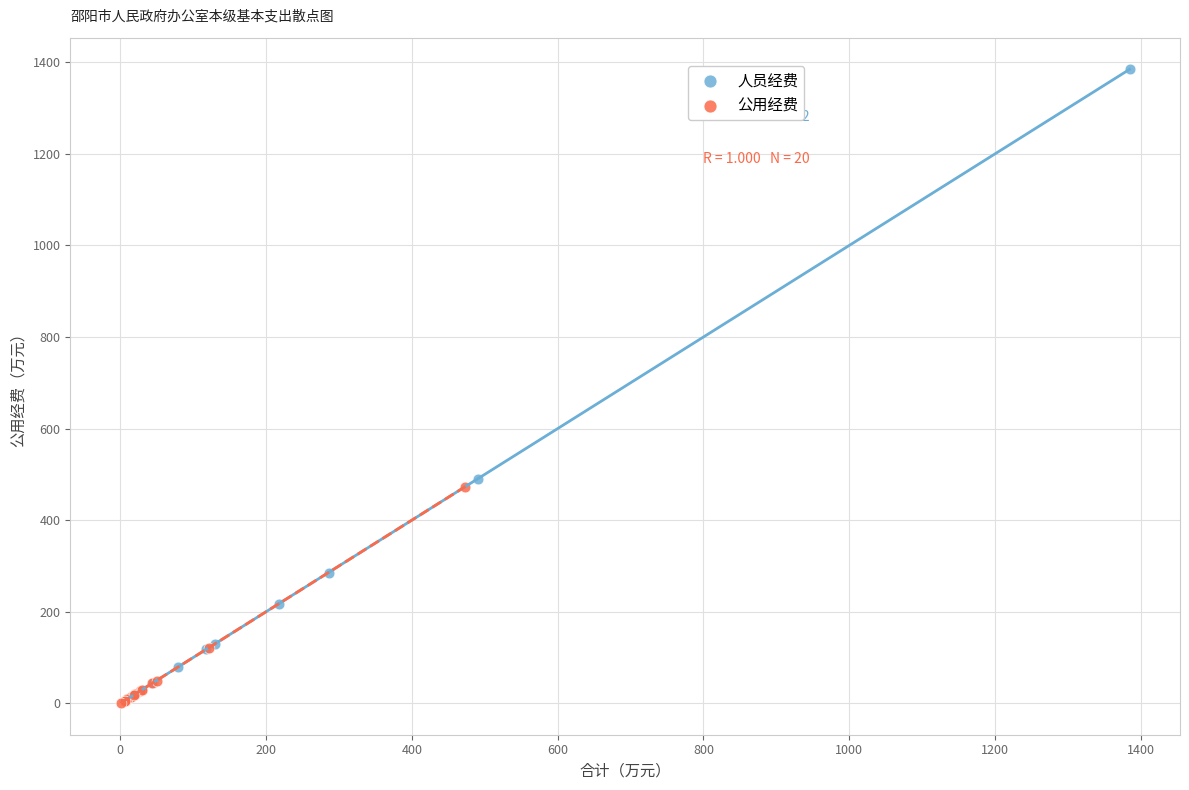

Which series contains the highest Y value?

人员经费